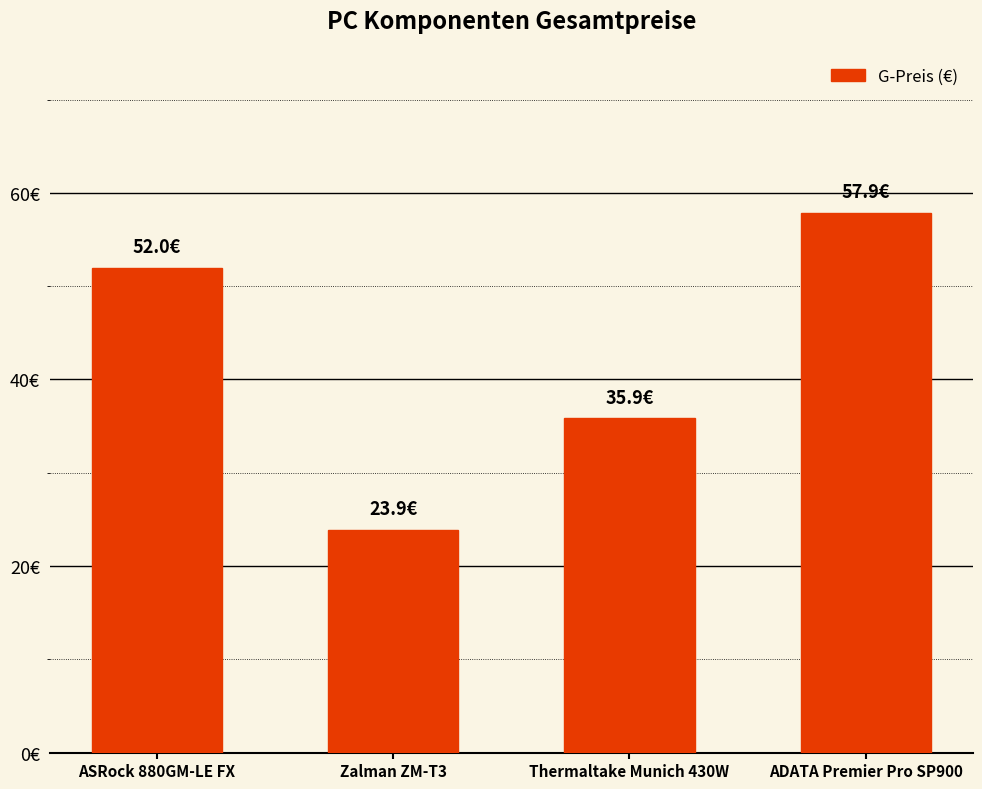

What position from the left is ADATA Premier Pro SP900?

4